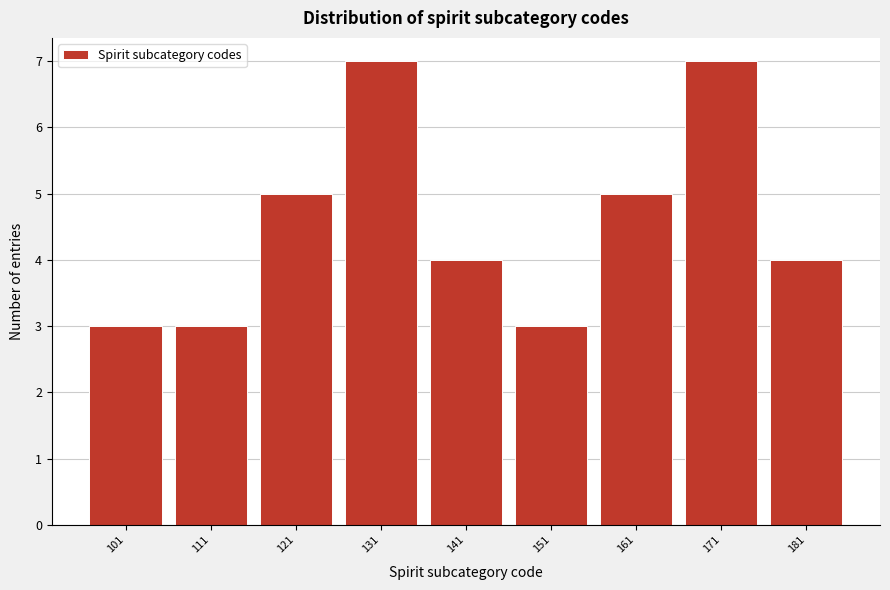

How tall is the bar that spans 96 to 106 on the x-axis? The values are not printed on the chart, so give them approximately, as read against the axis.

3